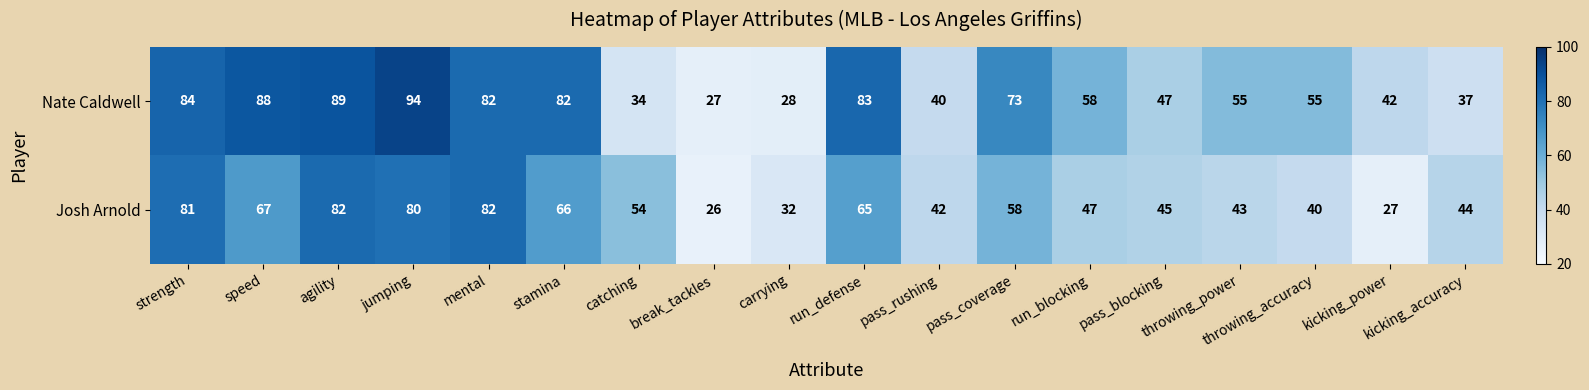

What value does the Nate Caldwell series have at stamina, to the nearest 5?

80